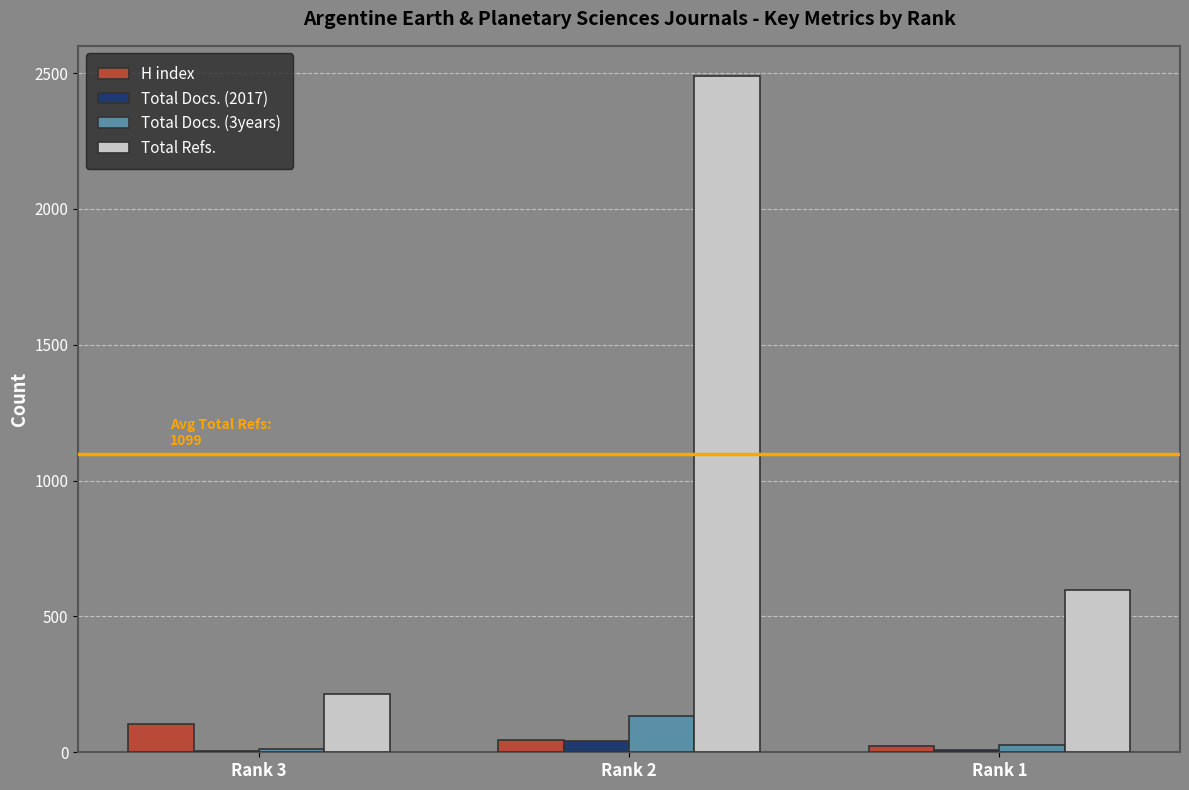

Between Rank 2 and Rank 1, which series saw the biggest shift?

Total Refs.